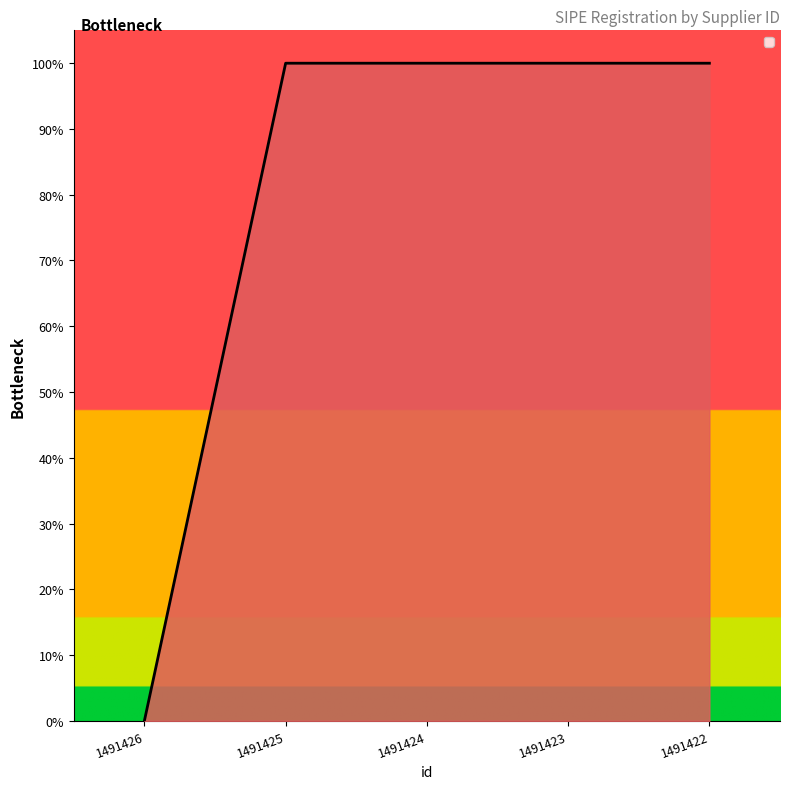

Which has a higher value, 1491423 or 1491426?

1491423